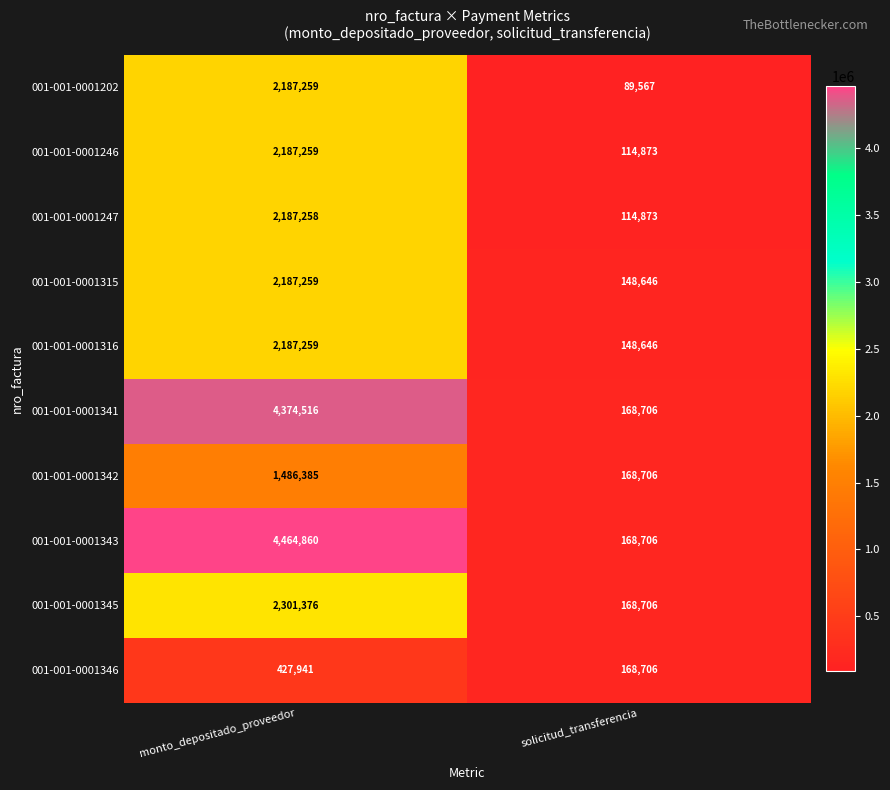

Which series changed the most between monto_depositado_proveedor and solicitud_transferencia?

001-001-0001343